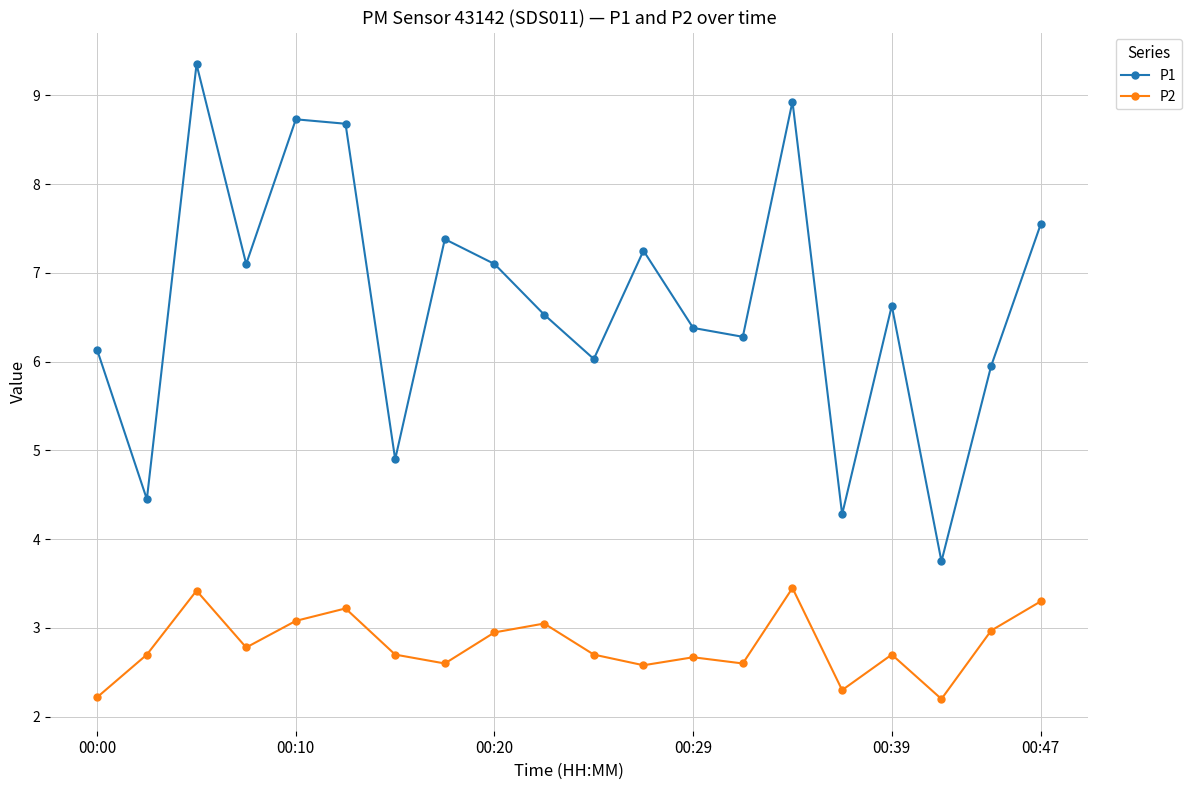

What is the smallest value displayed?

2.2